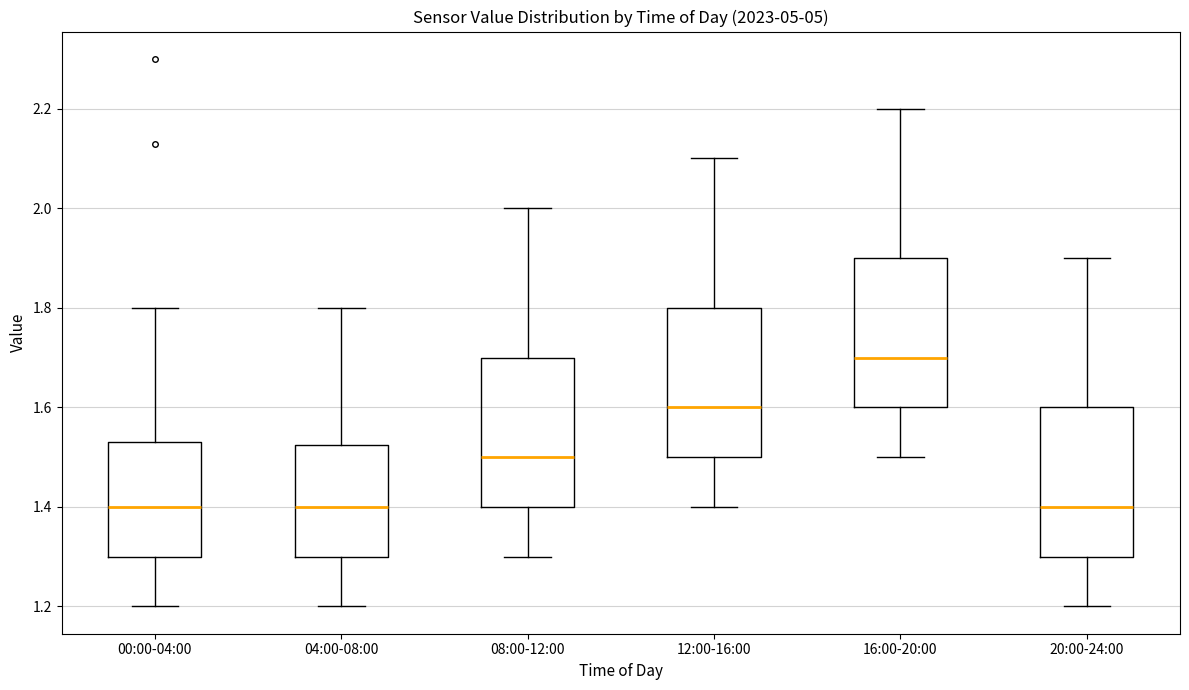

Which box's median line is the highest?

16:00-20:00